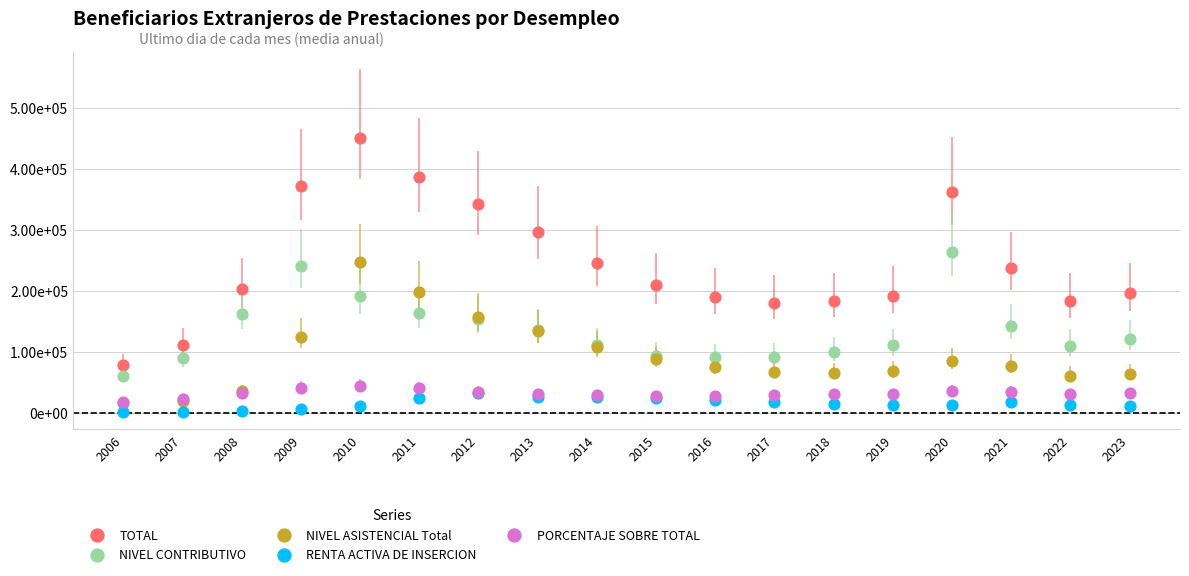

What are all the series names shown in the legend?

TOTAL, NIVEL CONTRIBUTIVO, NIVEL ASISTENCIAL Total, RENTA ACTIVA DE INSERCION, PORCENTAJE SOBRE TOTAL